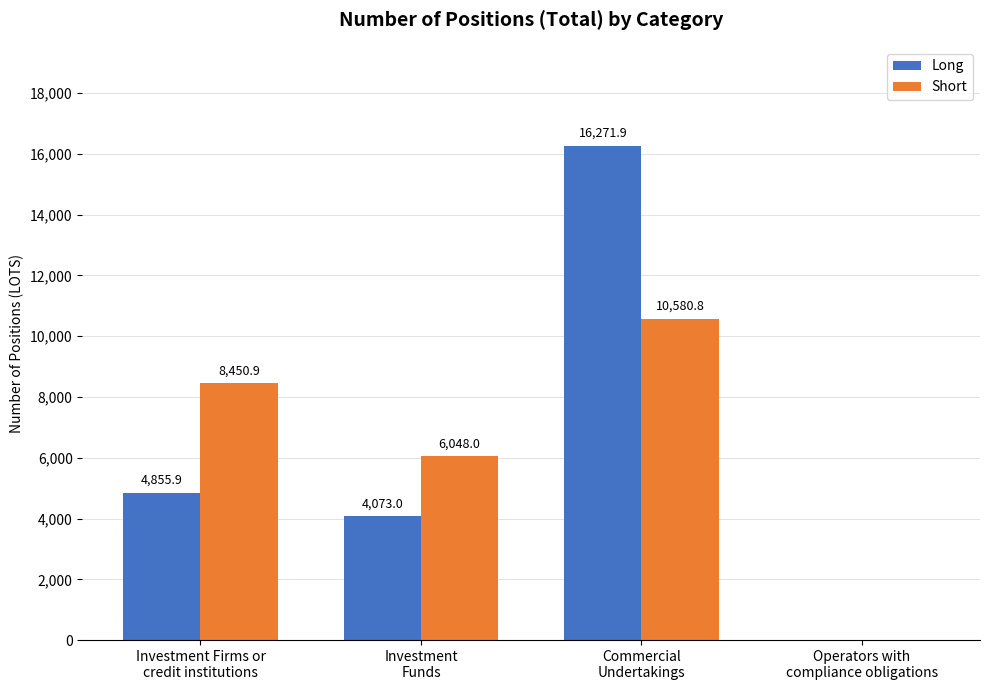

What is the highest value of the Short series?

10580.8